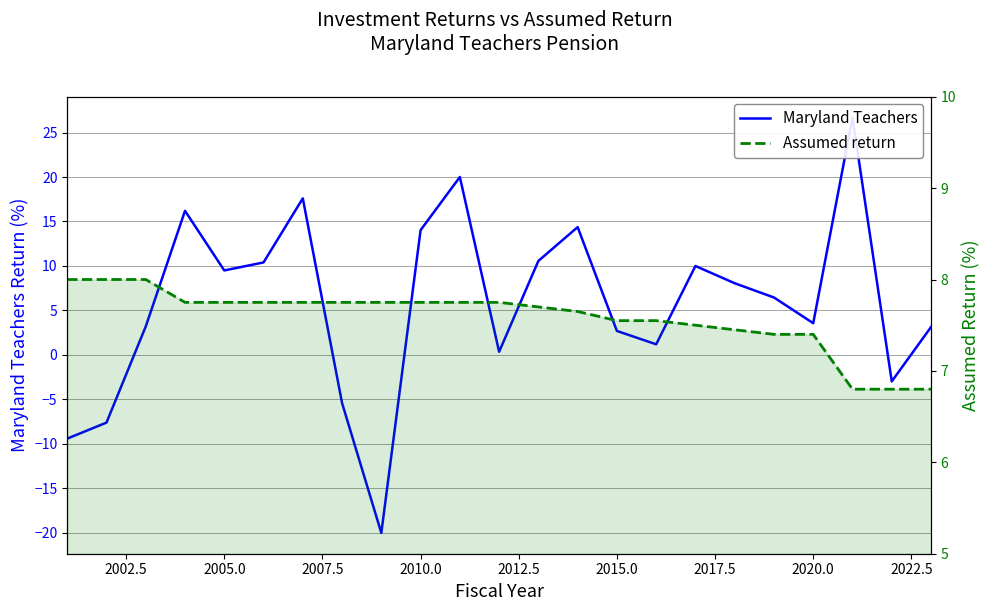

What is the difference between the maximum and minimum values in the Maryland Teachers series?

46.7